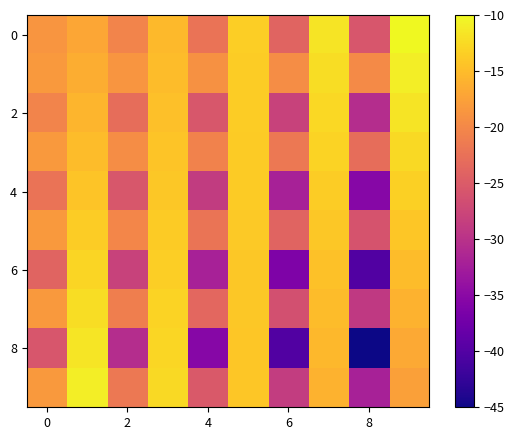

Which series has the largest range (max minus min)?

8